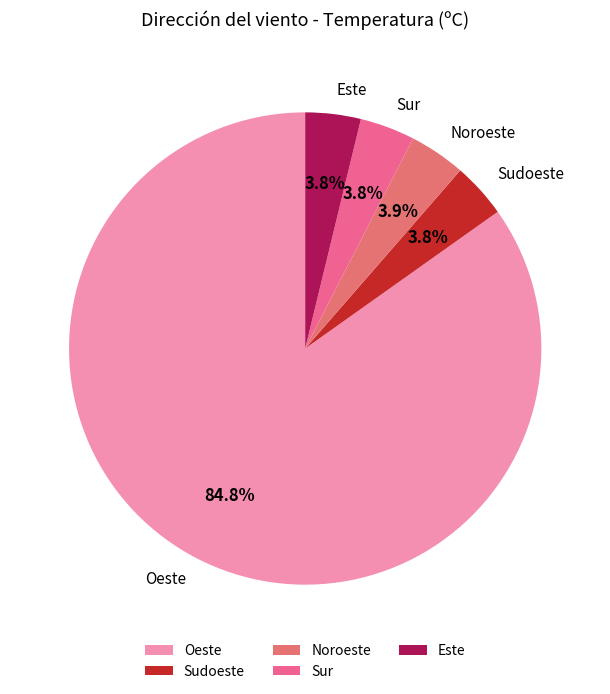

Which category accounts for the majority?

Oeste